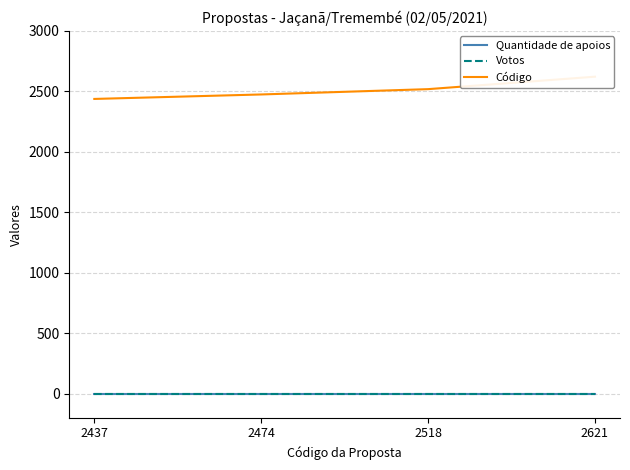

Reading left to right, extract all data points from this chart.

Quantidade de apoios: 0	0	0	0
Votos: 0	0	0	0
Código: 2437	2474	2518	2621